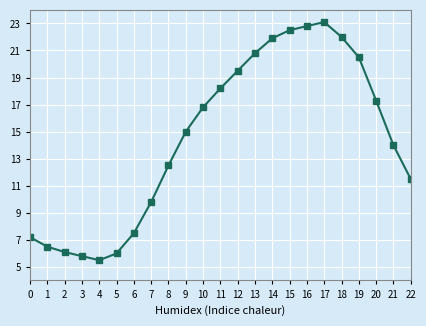

What is the value of the 8th point from the left?

9.8